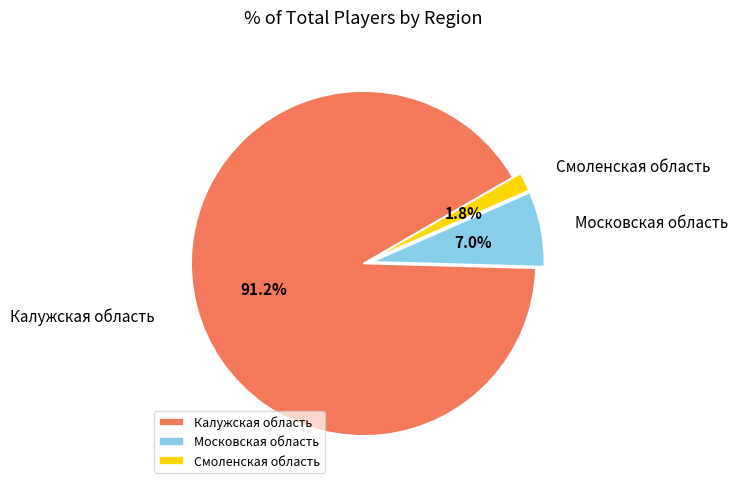

Which slice is the largest?

Калужская область